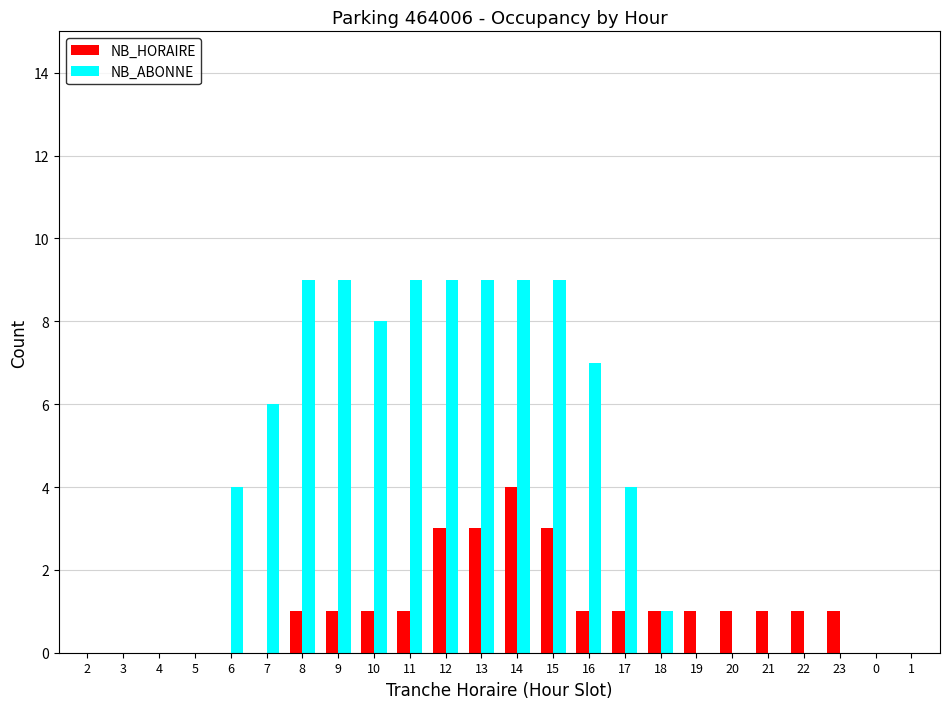

At which label does NB_HORAIRE reach its peak?

14